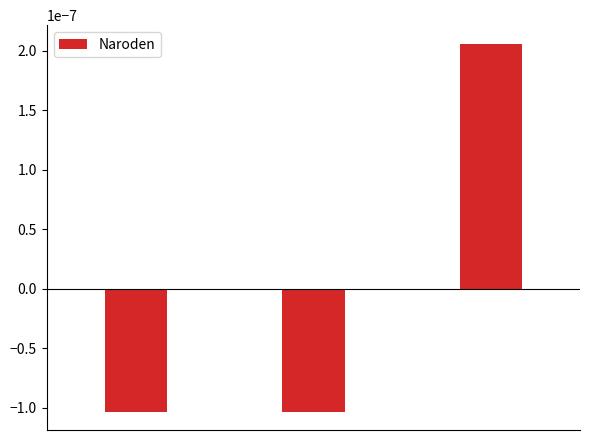

Which label corresponds to the largest value in the chart?

2